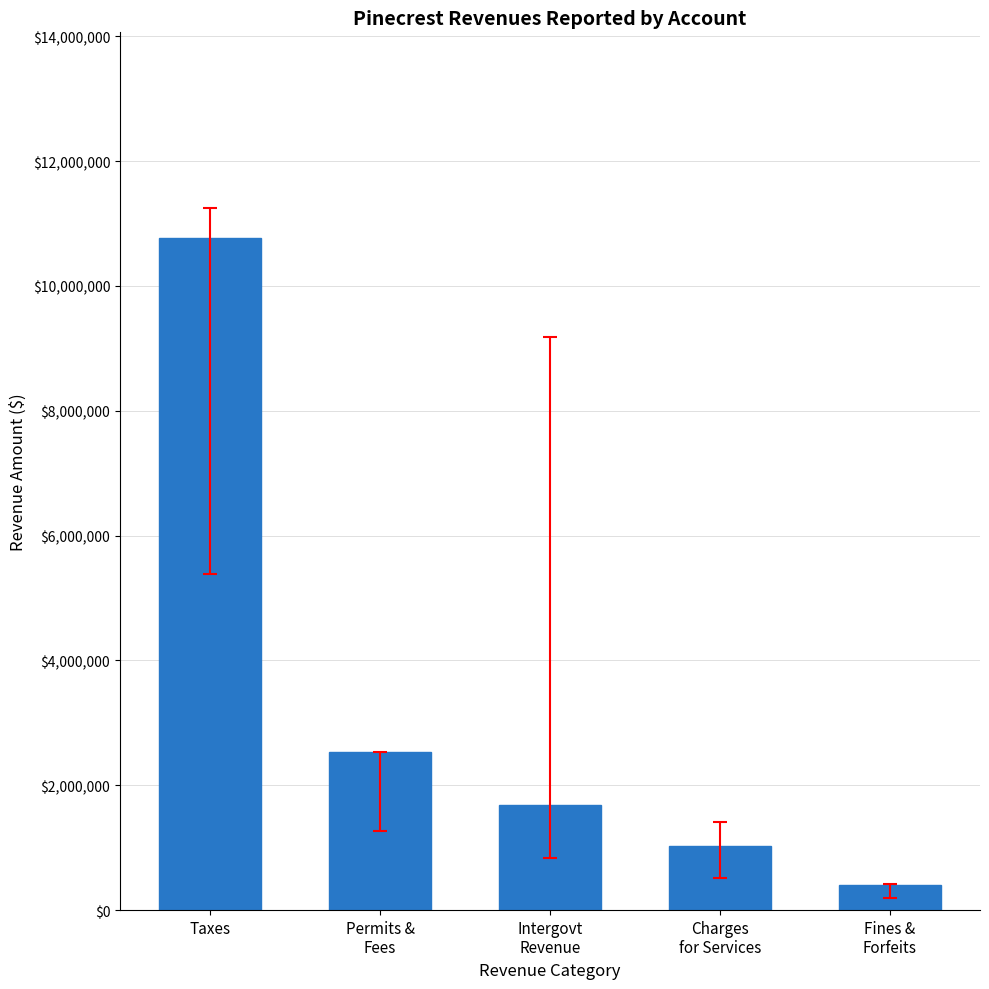

Where does the data first go above 1685118?

Taxes